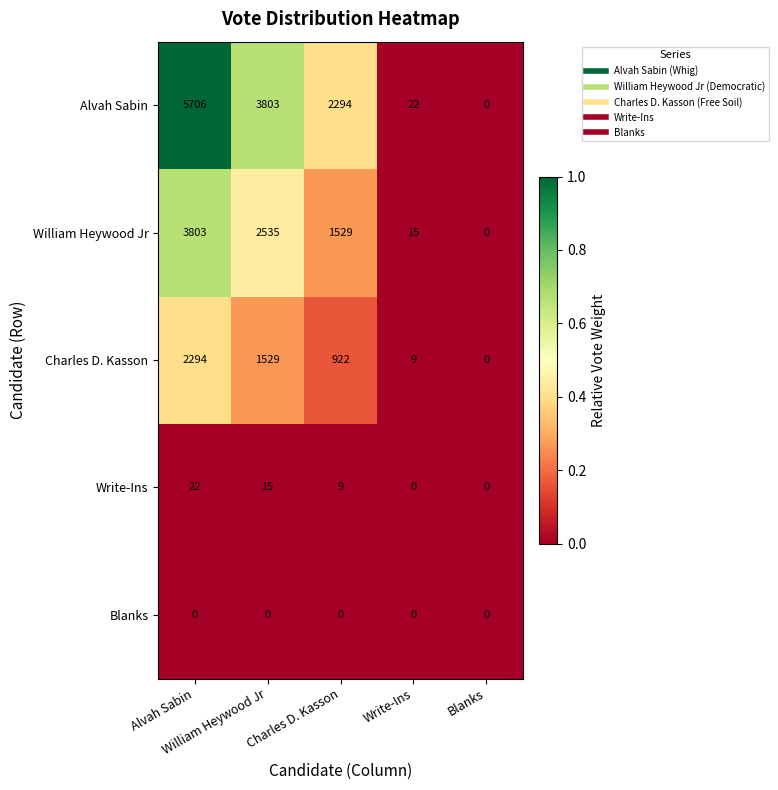

Which series changed the most between Alvah Sabin and Blanks?

Alvah Sabin